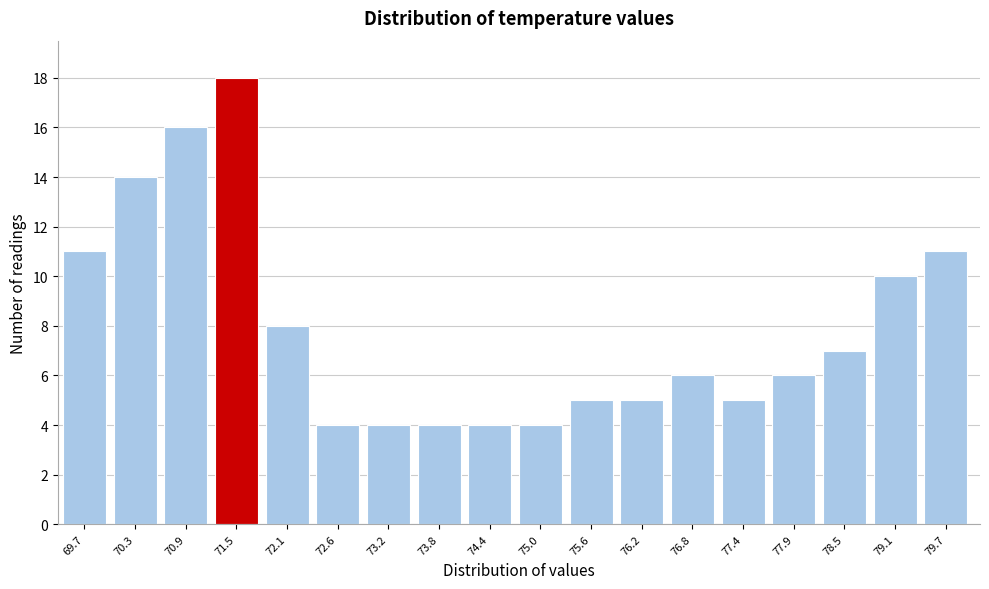

Reading left to right, extract all data points from this chart.

69.7=11	70.3=14	70.9=16	71.5=18	72.1=8	72.6=4	73.2=4	73.8=4	74.4=4	75.0=4	75.6=5	76.2=5	76.8=6	77.4=5	77.9=6	78.5=7	79.1=10	79.7=11